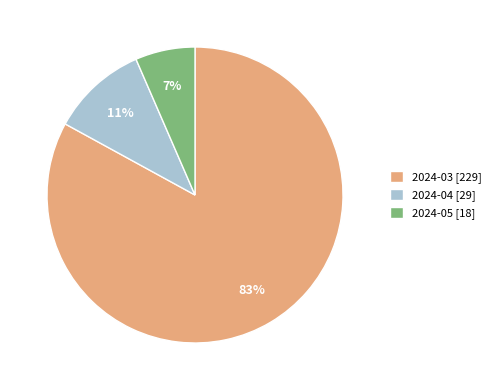

Which slice is the largest?

2024-03 [229]